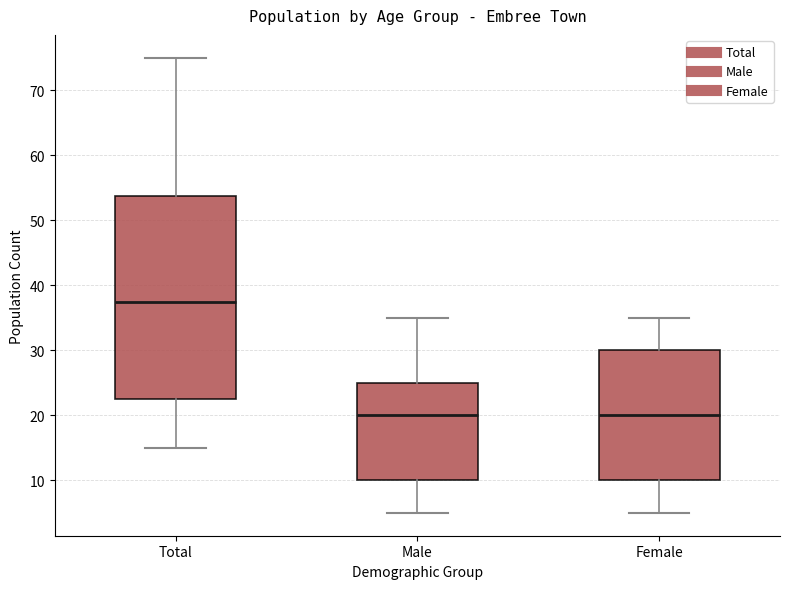

Reading left to right, read every box against the y-axis: the position of its median line, the range the box covers, and the ends of its whiskers. The values are not printed on the chart, so give them approximately, as read against the axis.

Total: median 38, box 23 to 54, whiskers 15 to 75
Male: median 20, box 10 to 25, whiskers 5 to 35
Female: median 20, box 10 to 30, whiskers 5 to 35